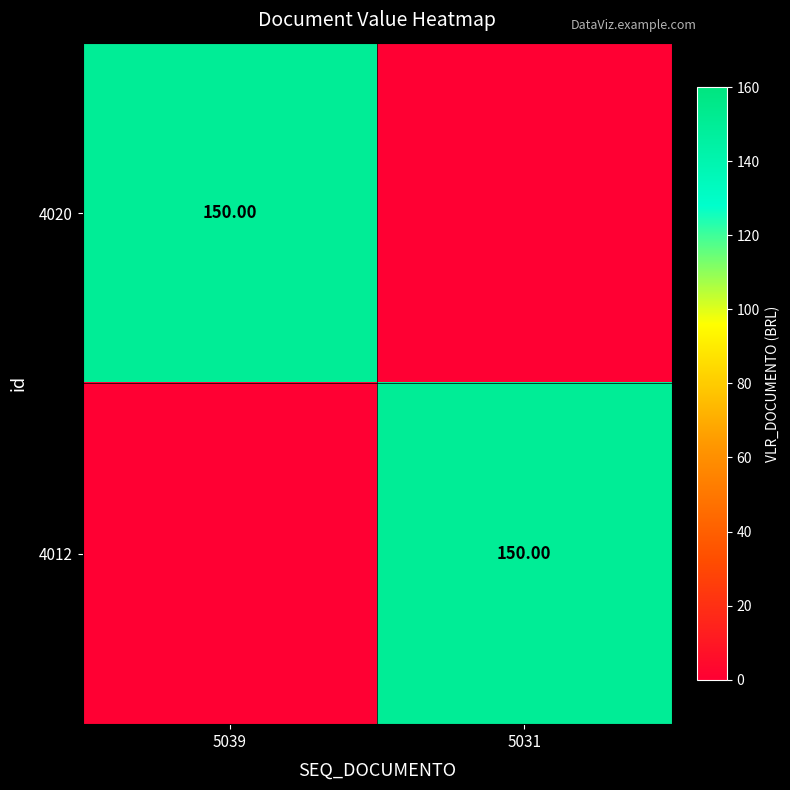

What is the difference between the highest and lowest values at 5031?

150